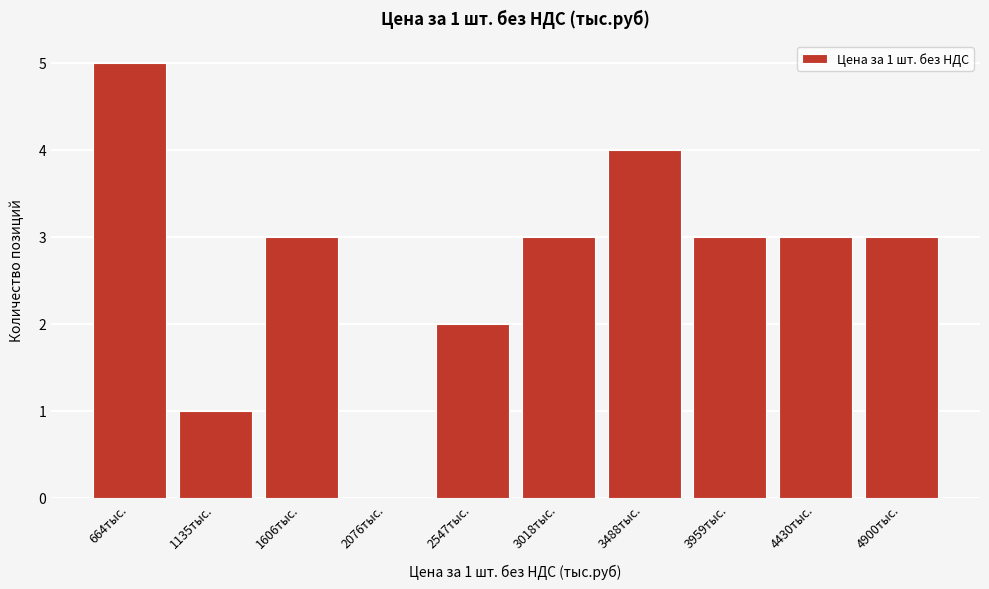

Reading right to left, transcribe all the data shown in this chart.

4900тыс.=3	4430тыс.=3	3959тыс.=3	3488тыс.=4	3018тыс.=3	2547тыс.=2	2076тыс.=0	1606тыс.=3	1135тыс.=1	664тыс.=5